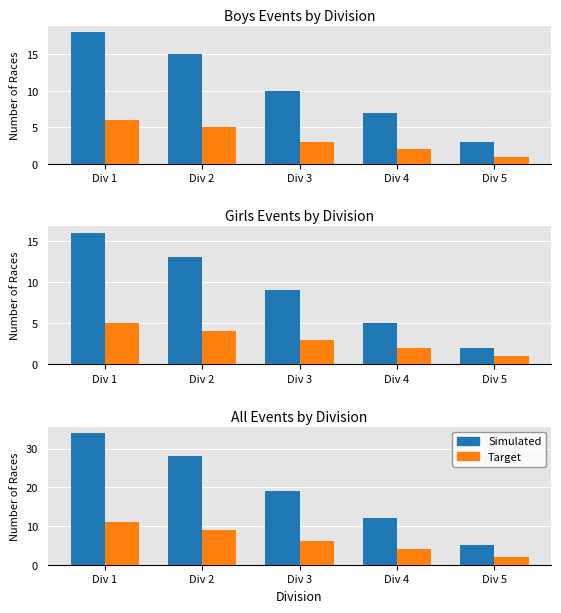

Reading left to right, what are all the values shown in this chart?

Simulated: Div 1=34	Div 2=28	Div 3=19	Div 4=12	Div 5=5
Target: Div 1=11	Div 2=9	Div 3=6	Div 4=4	Div 5=2